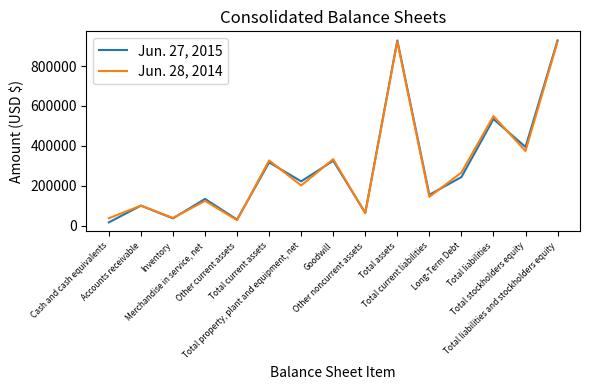

Which series has the largest range (max minus min)?

Jun. 27, 2015